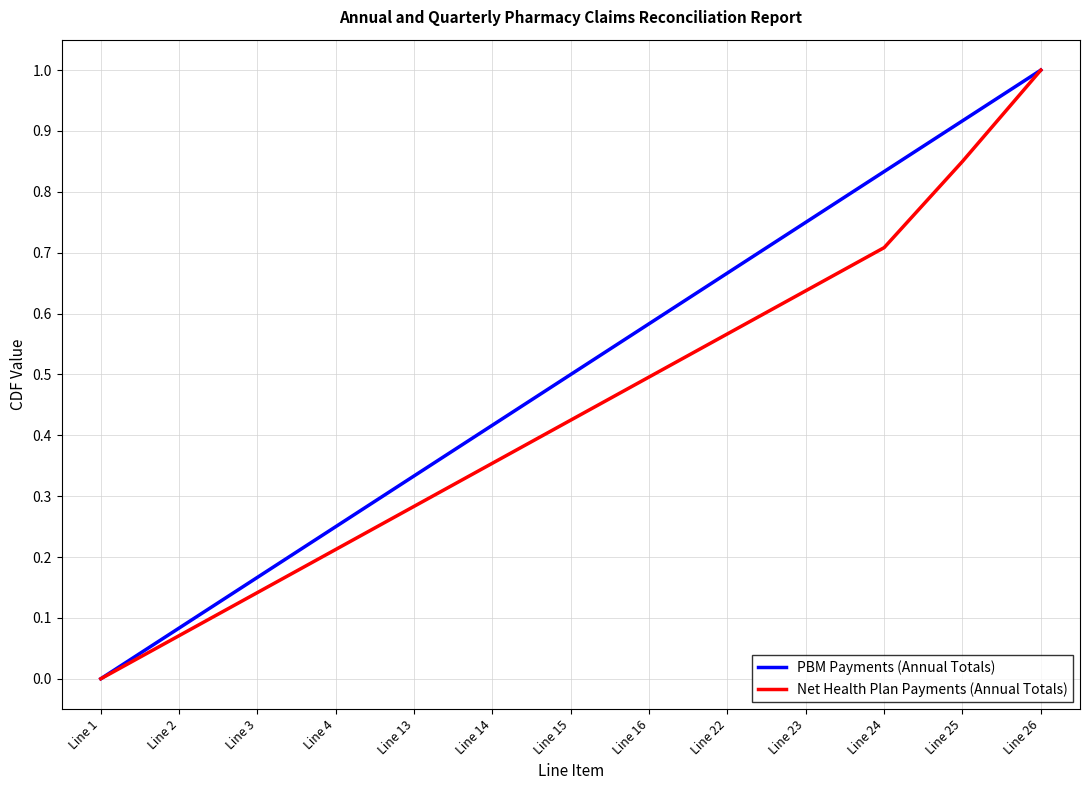

Which series has the largest total across all categories?

PBM Payments (Annual Totals)